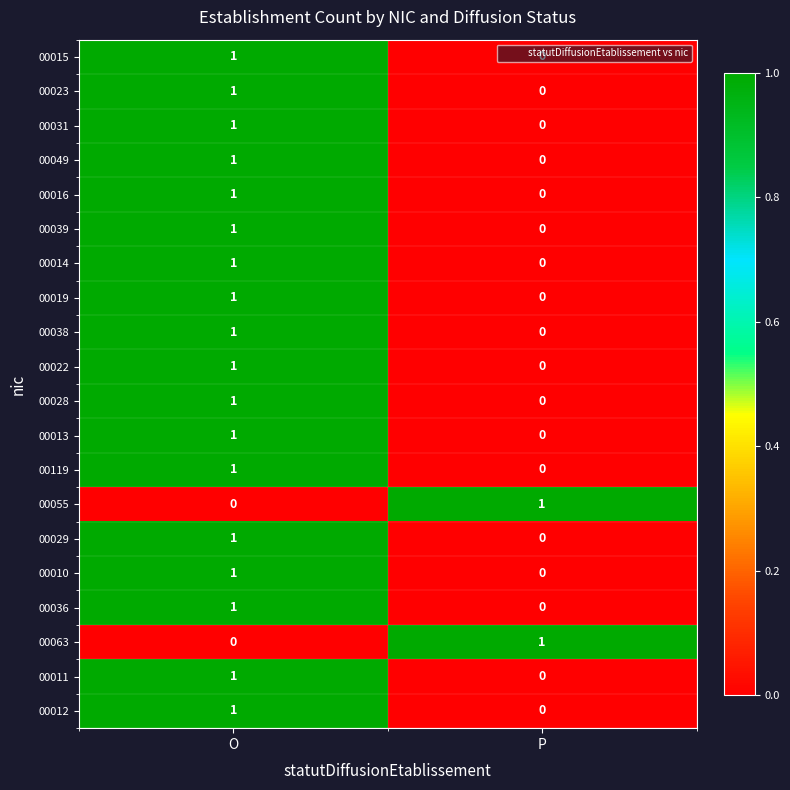

True or false: 00011 has a value of 0 at O.

False